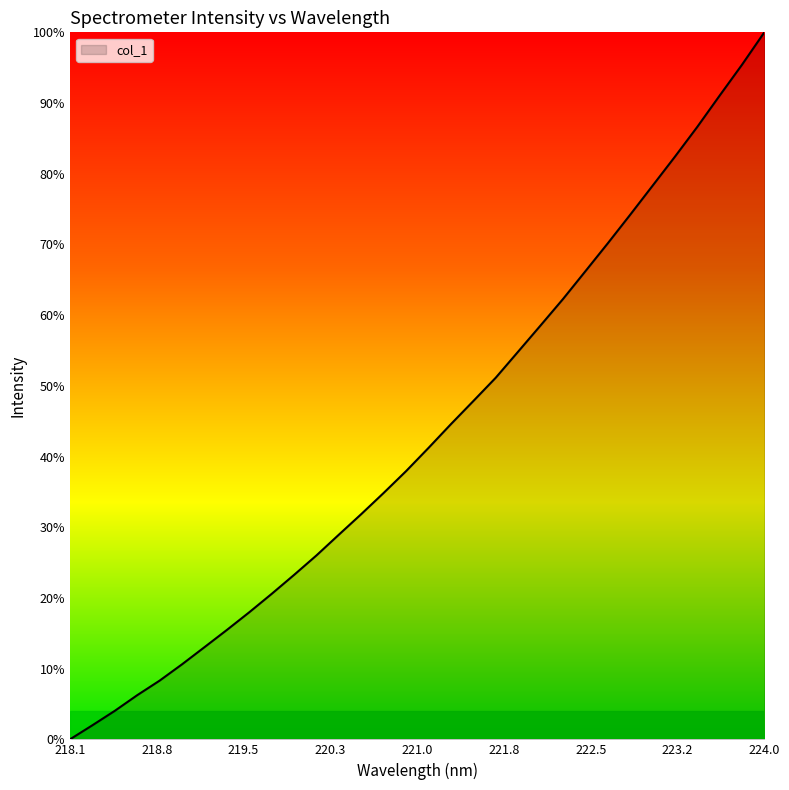

Does the chart have visible grid lines?

No